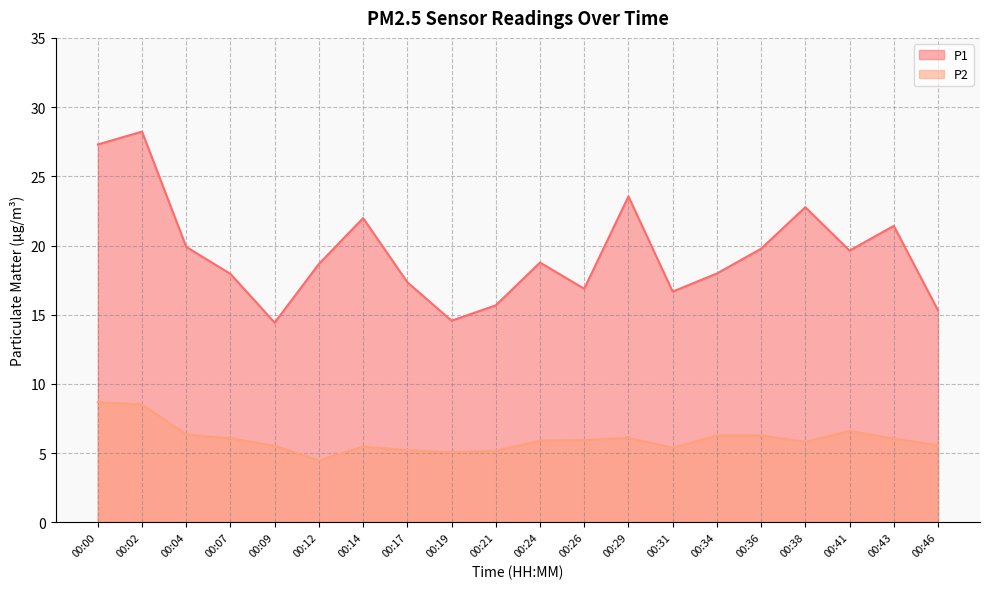

True or false: P2 and P1 cross at least once.

False